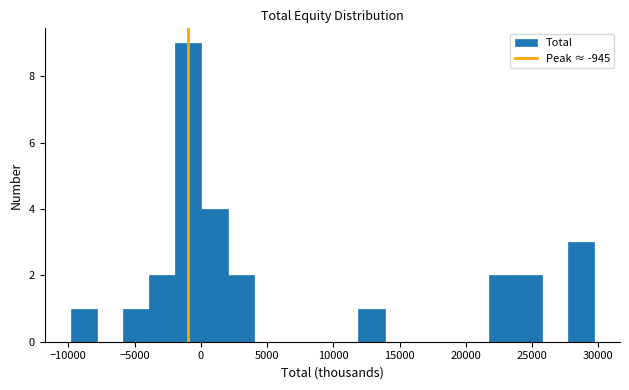

Around what value on the x-axis is the tallest bar? Give the approximate position of its centre, as read against the axis.

-1000